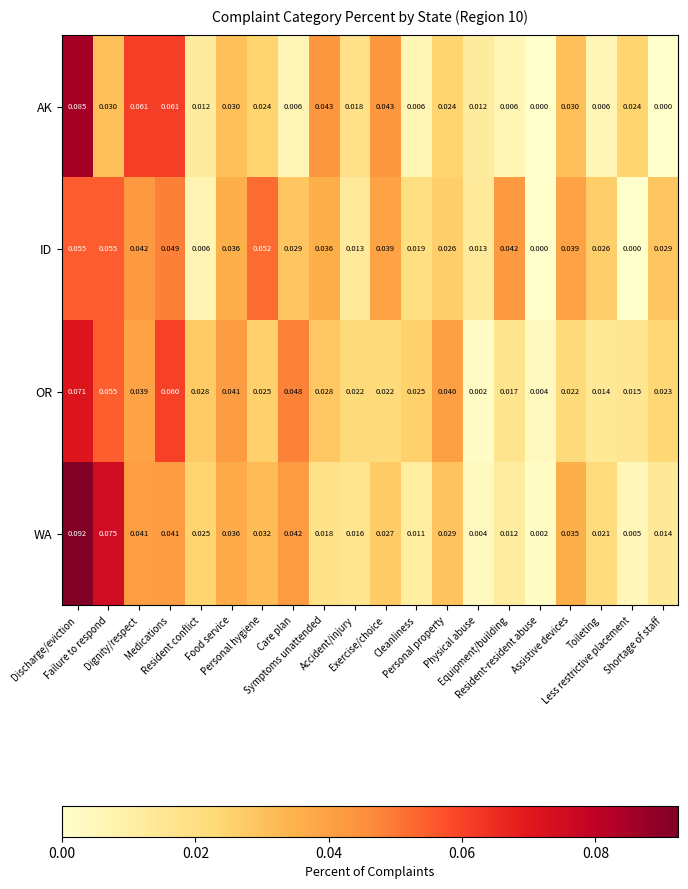

Count the number of categories in the chart.

20